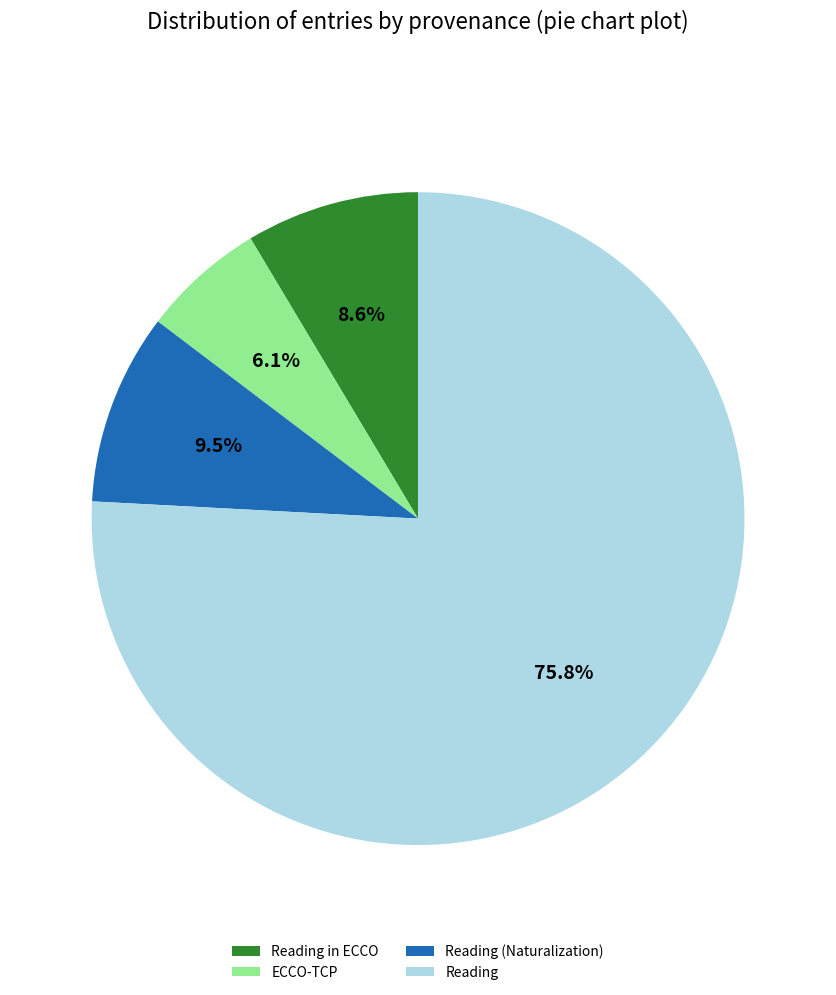

How many segments does this pie chart have?

4